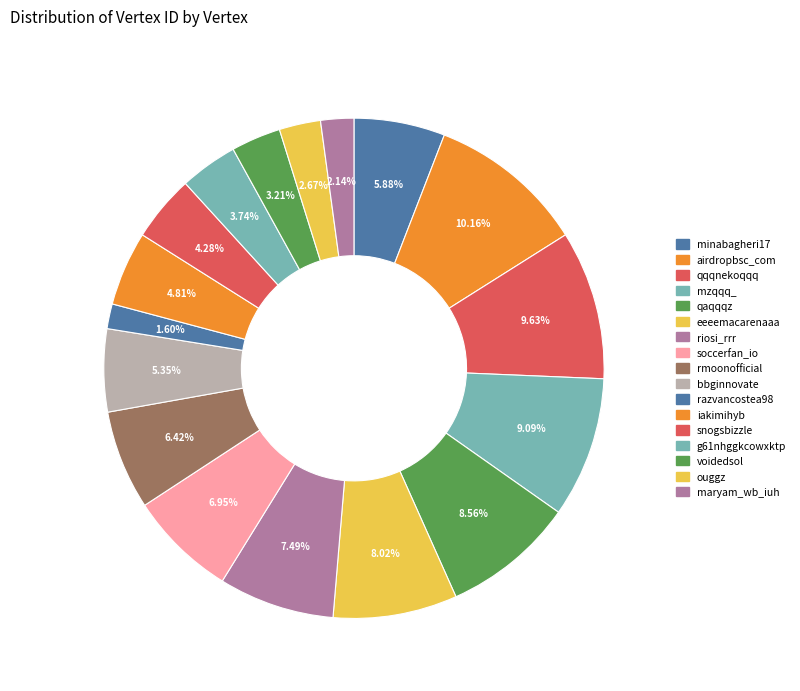

How many slices are in this pie chart?

17